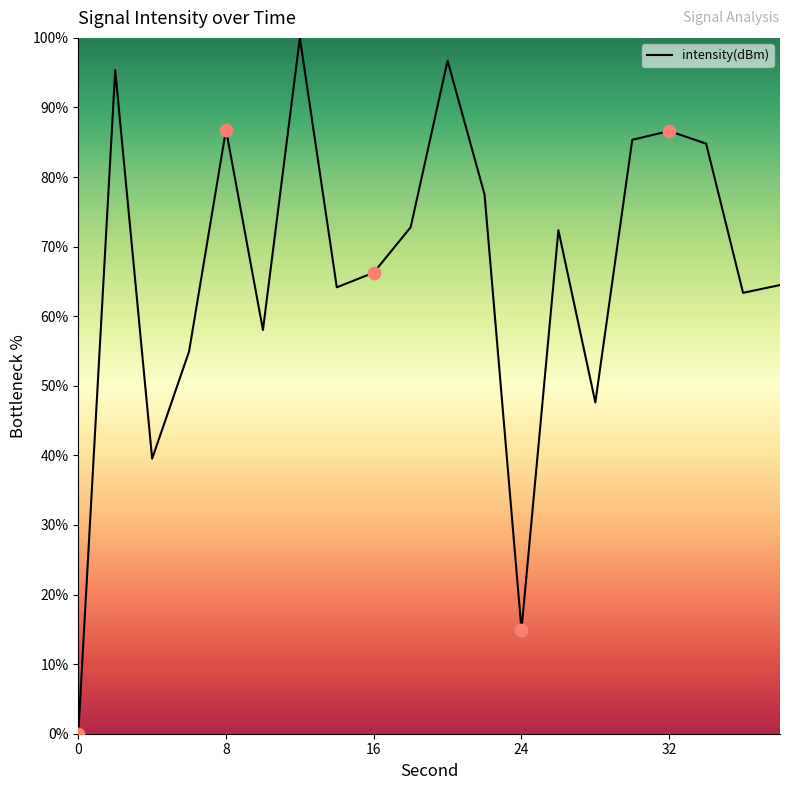

What is the greatest value displayed?

100.0